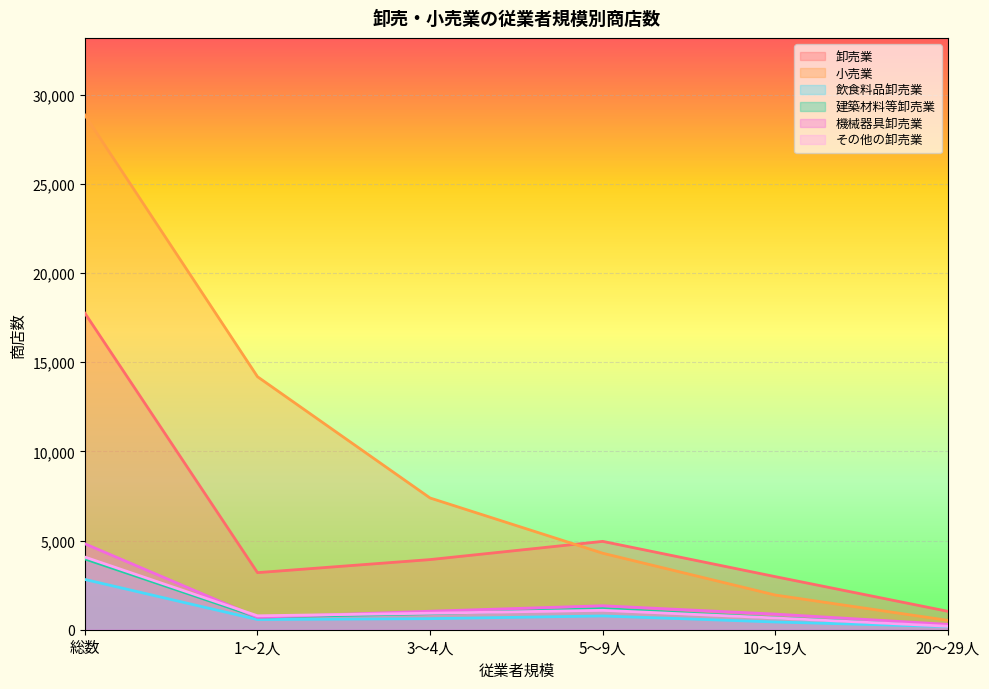

Does the chart display data point markers on the line(s)?

No